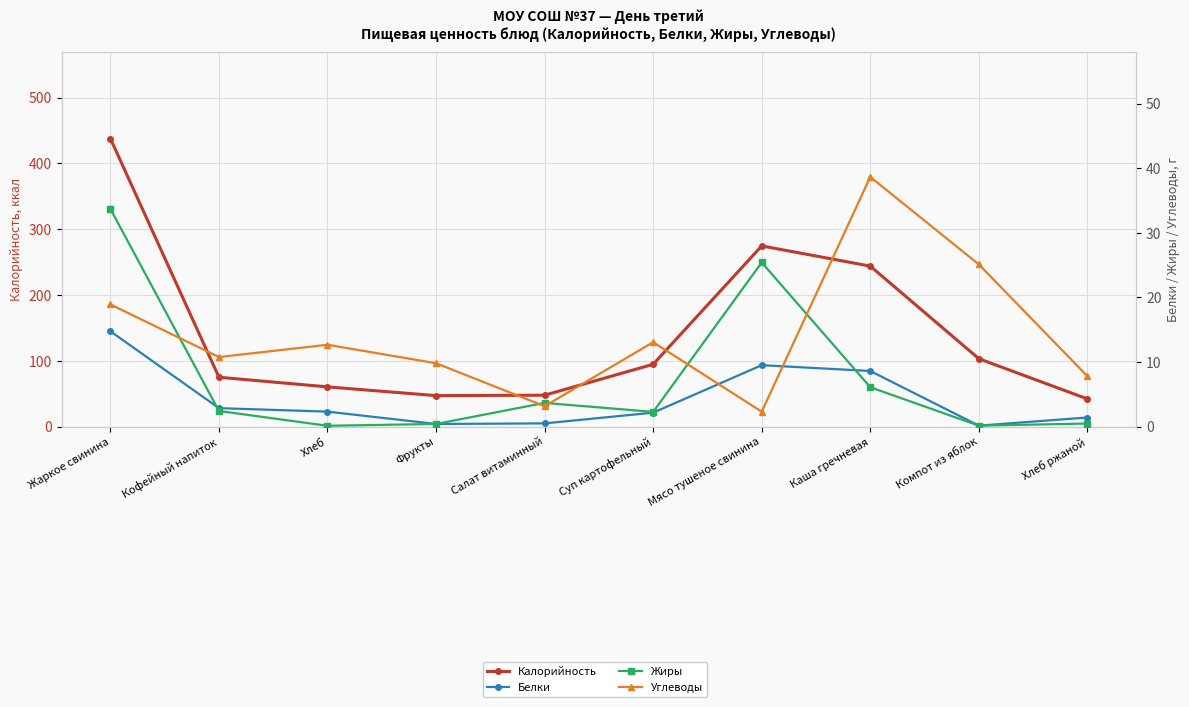

What is the label of the 9th point from the right?

Кофейный напиток